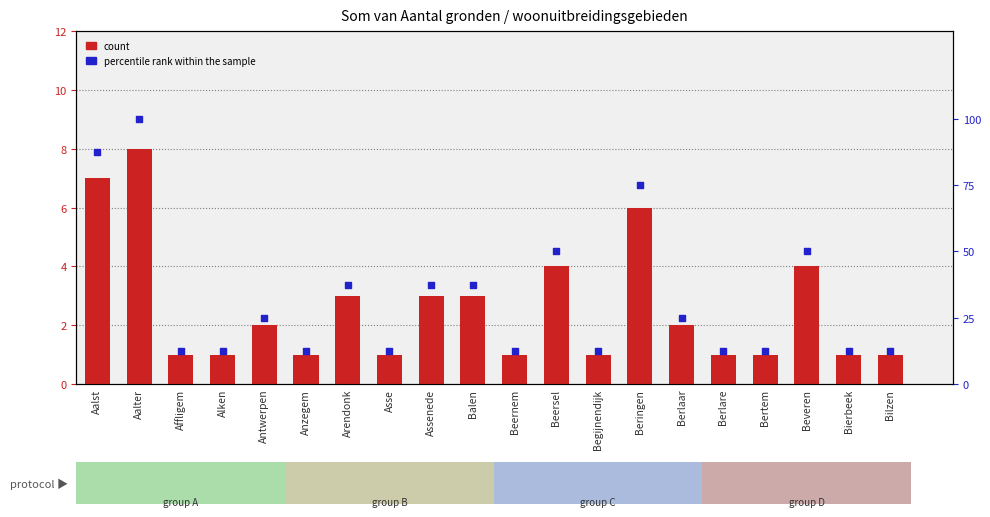

What are all the series names shown in the legend?

count, percentile rank within the sample